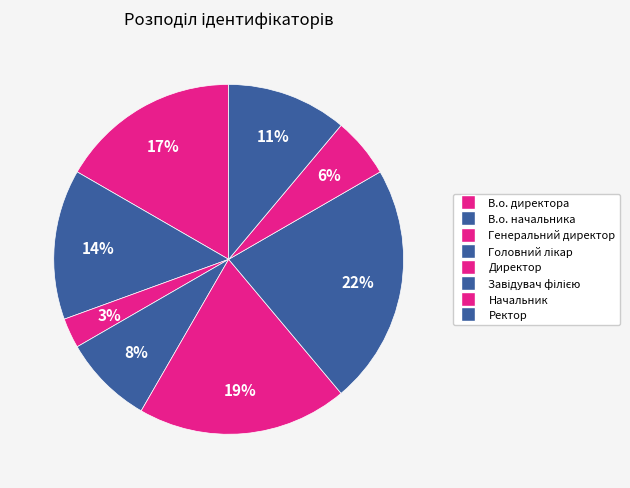

The Генеральний директор slice represents 9% of the pie. True or false?

False